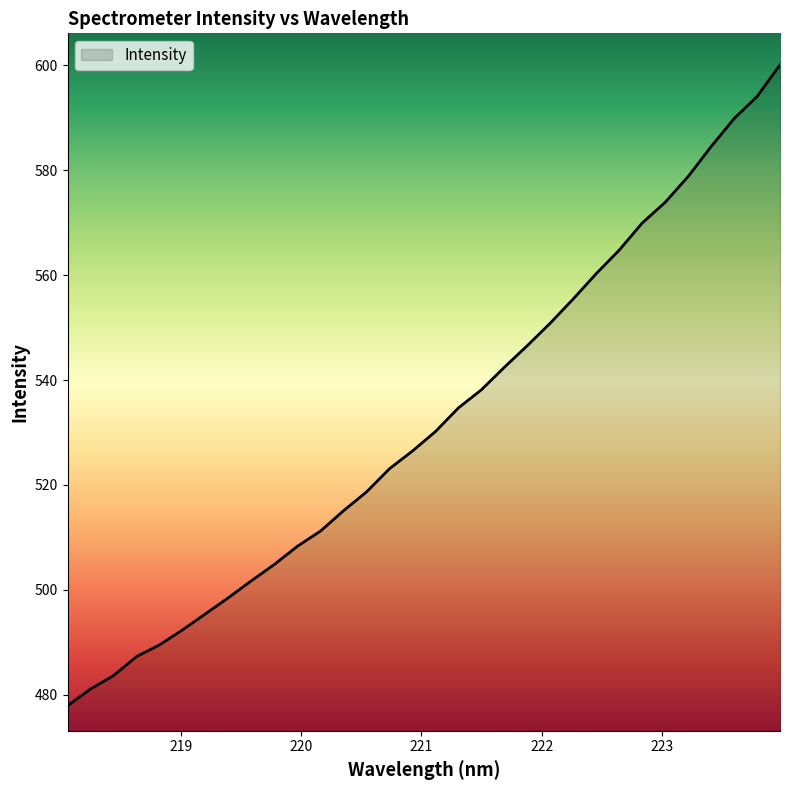

What is the difference between the maximum and minimum values?

122.2